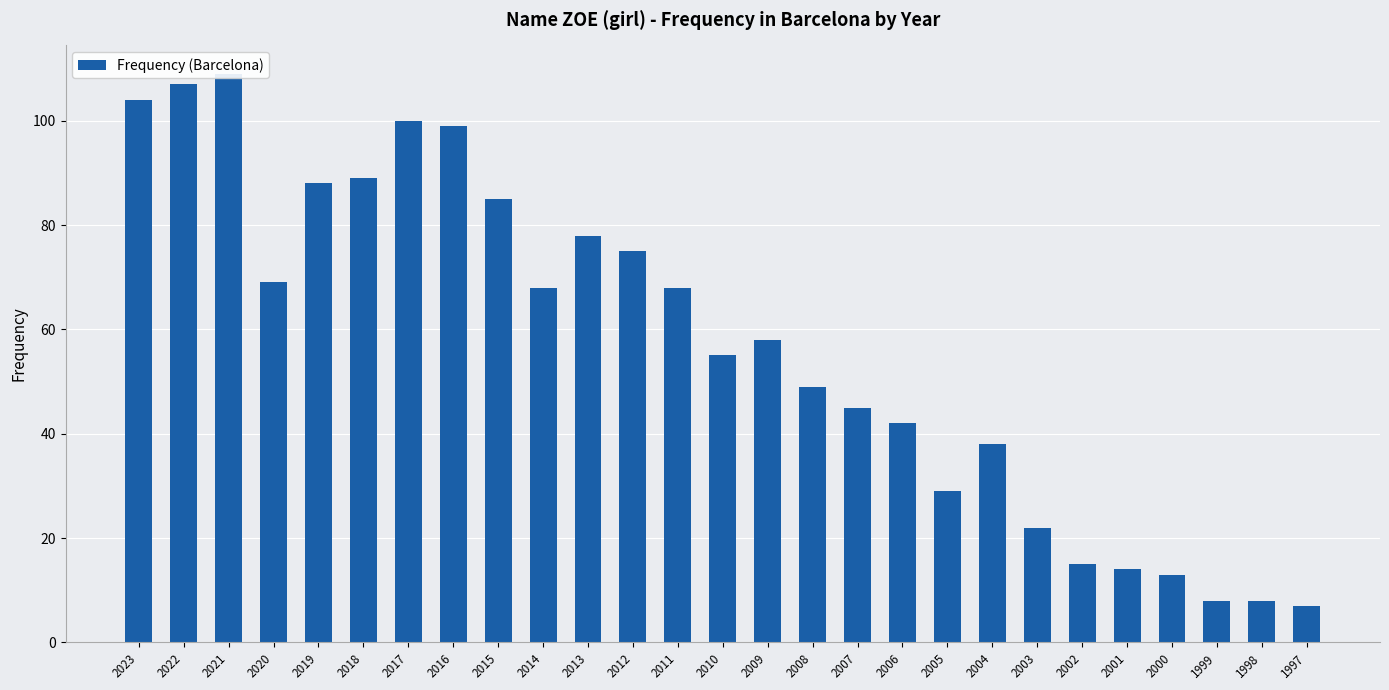

How many values exceed 58?

13